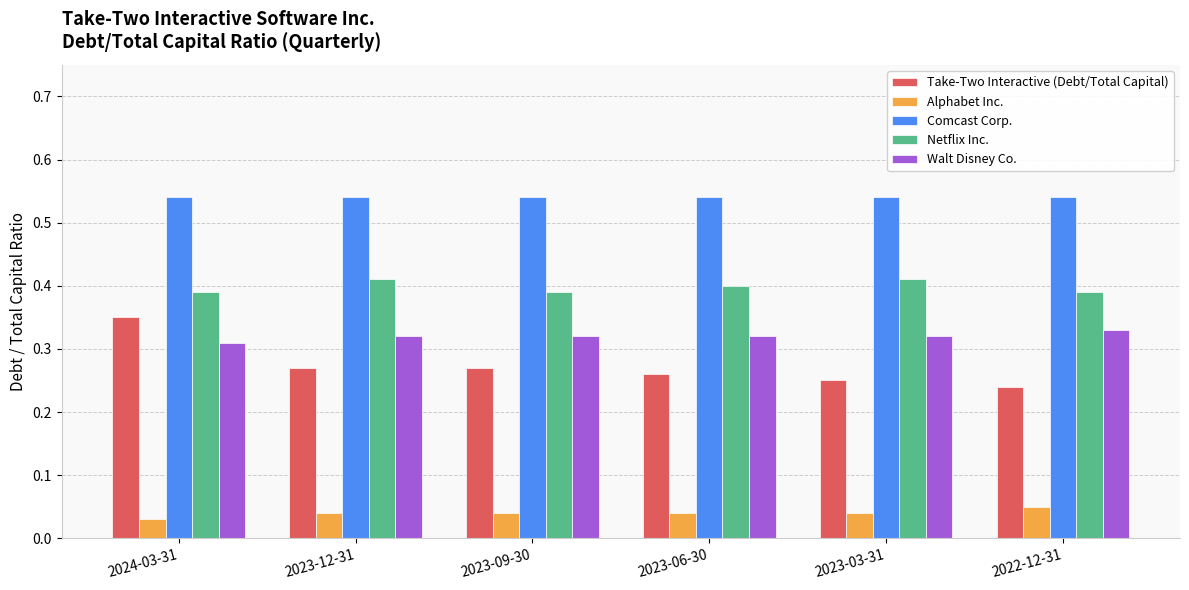

How many Take-Two Interactive (Debt/Total Capital) values are between 0 and 1?

6